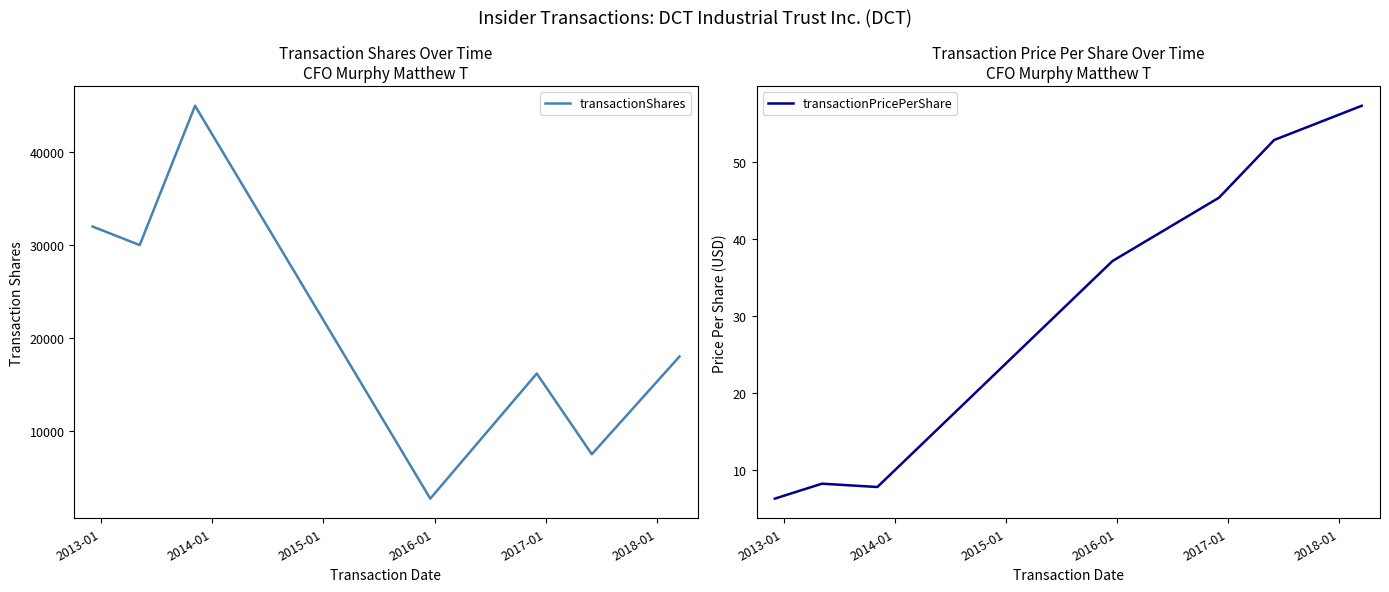

True or false: transactionShares and transactionPricePerShare intersect in this chart.

False